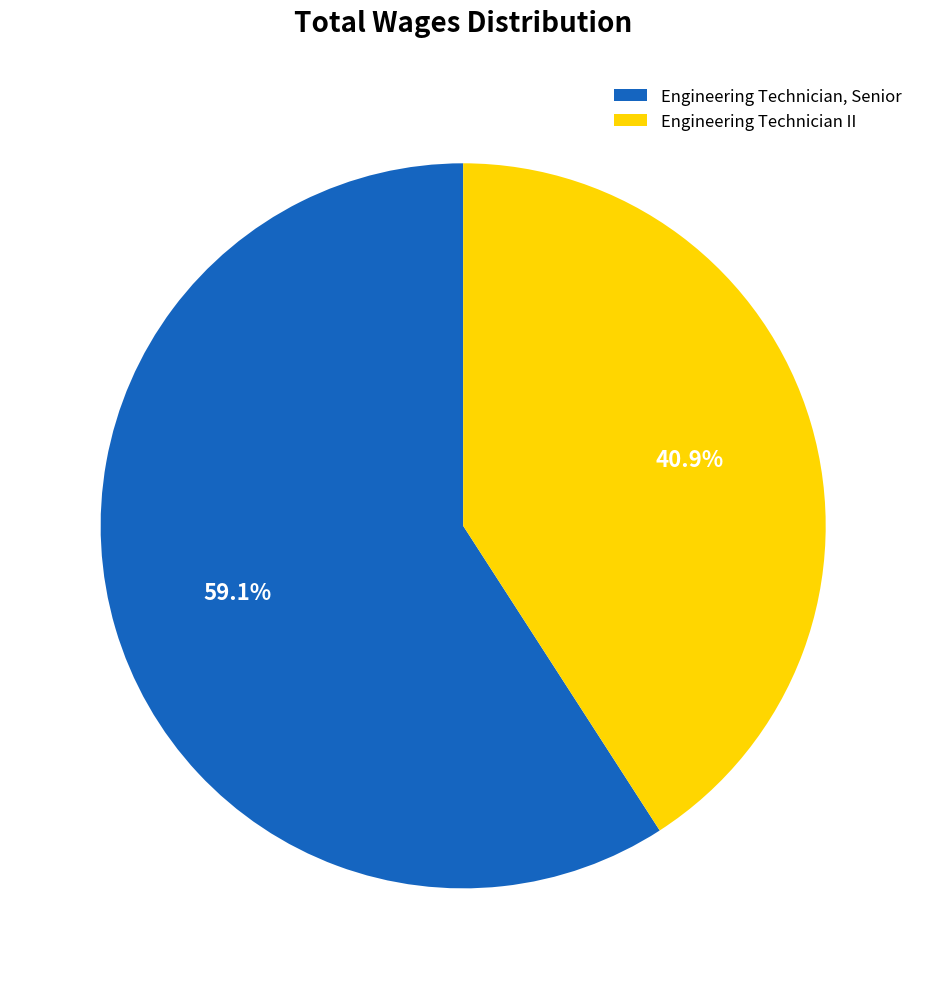

Which slice is the smallest?

Engineering Technician II